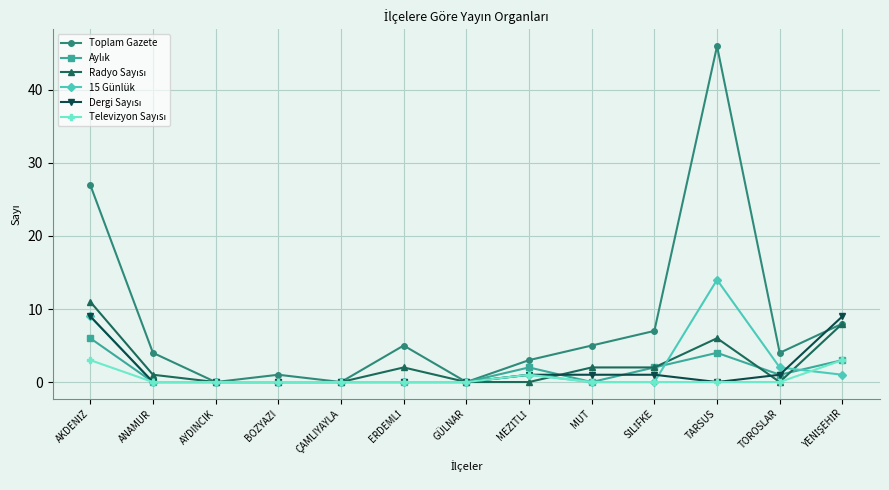

How many distinct data groups are displayed?

6